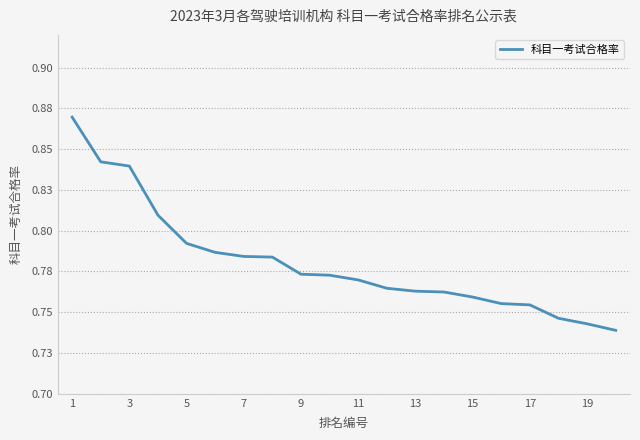

Does the chart display data point markers on the line(s)?

No